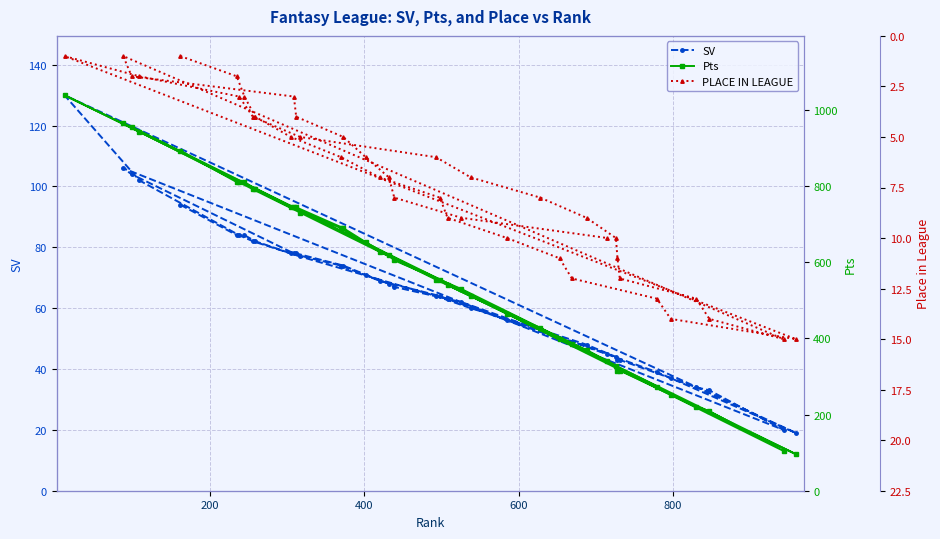

What is the lowest value of the SV series?

19